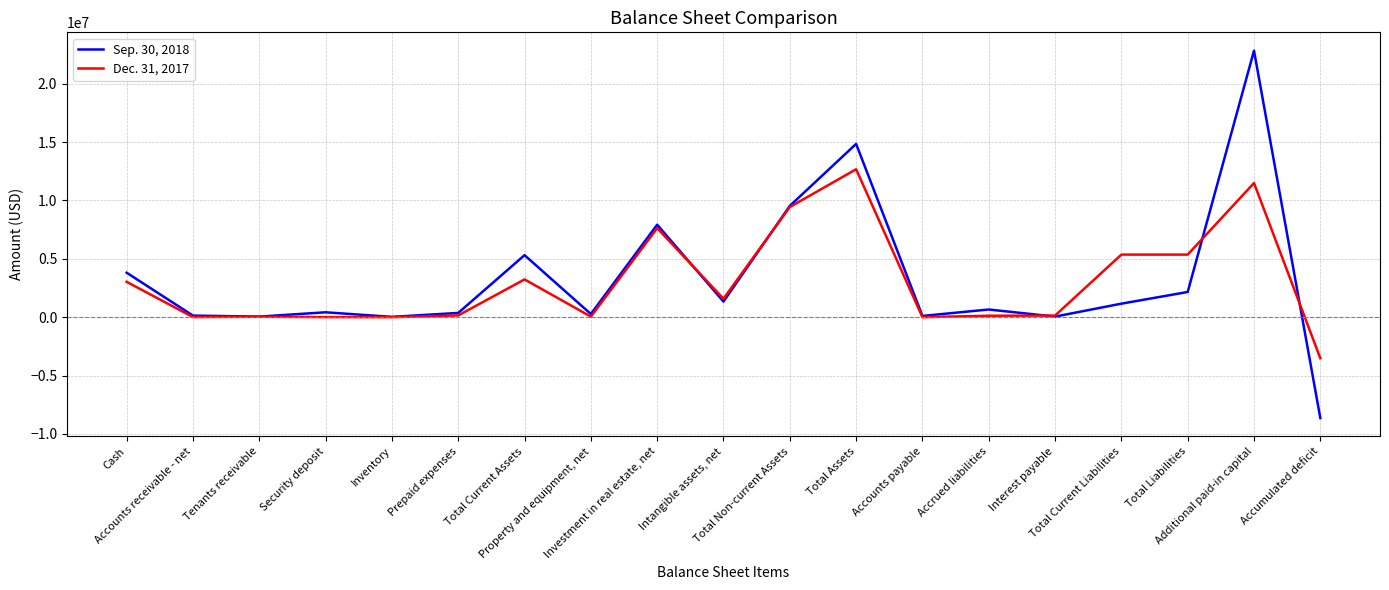

Which series has the widest spread of values?

Sep. 30, 2018